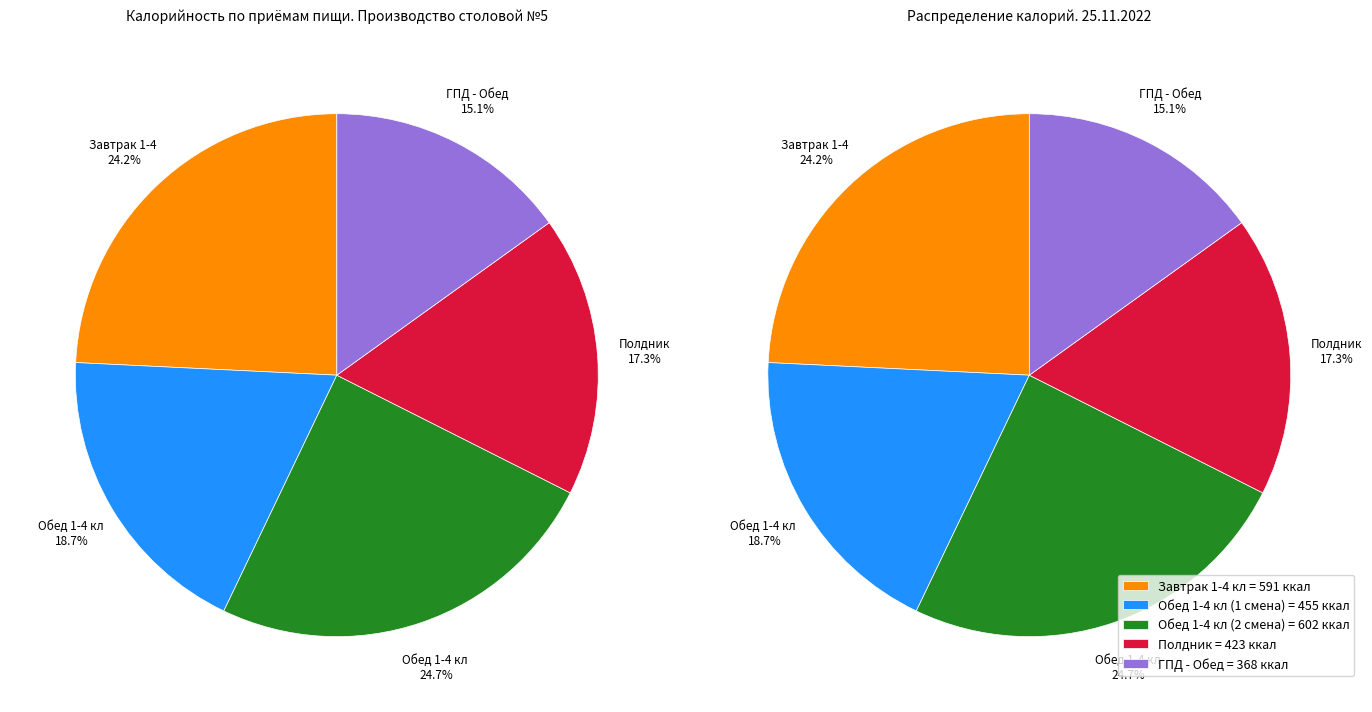

Rank the categories by value from lowest to highest.

ГПД - Обед, Полдник, Обед 1-4 кл (1 смена), Завтрак 1-4 кл, Обед 1-4 кл (2 смена)